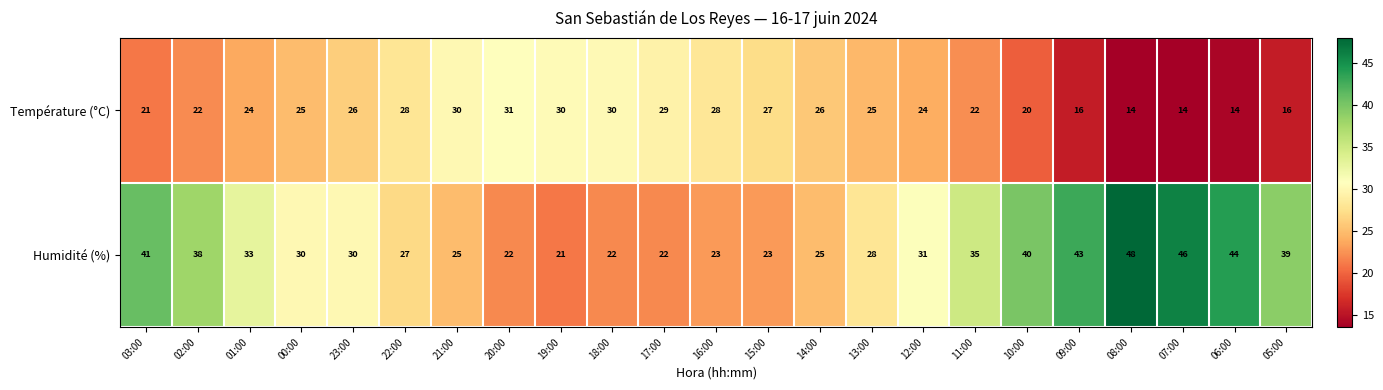

Rank the series at 17:00 from lowest to highest value.

Humidité (%), Température (°C)